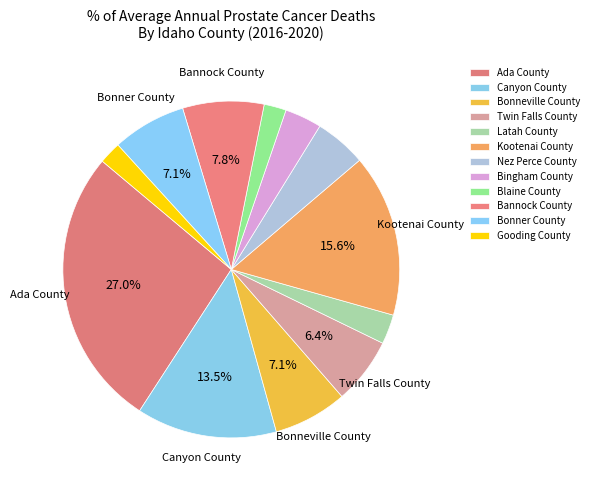

The Bonner County slice represents 7% of the pie. True or false?

True